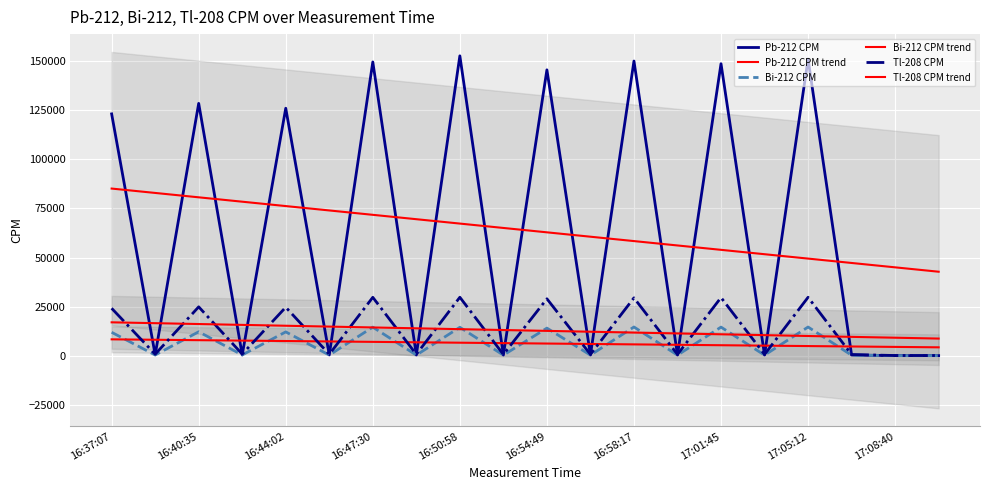

Which series has the largest range (max minus min)?

Pb-212 CPM